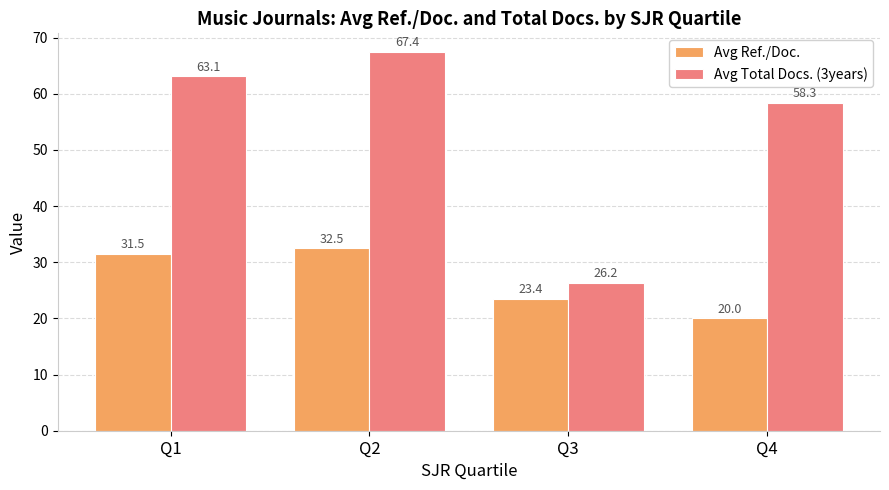

The Avg Ref./Doc. series shows 31.5 at Q1. True or false?

True